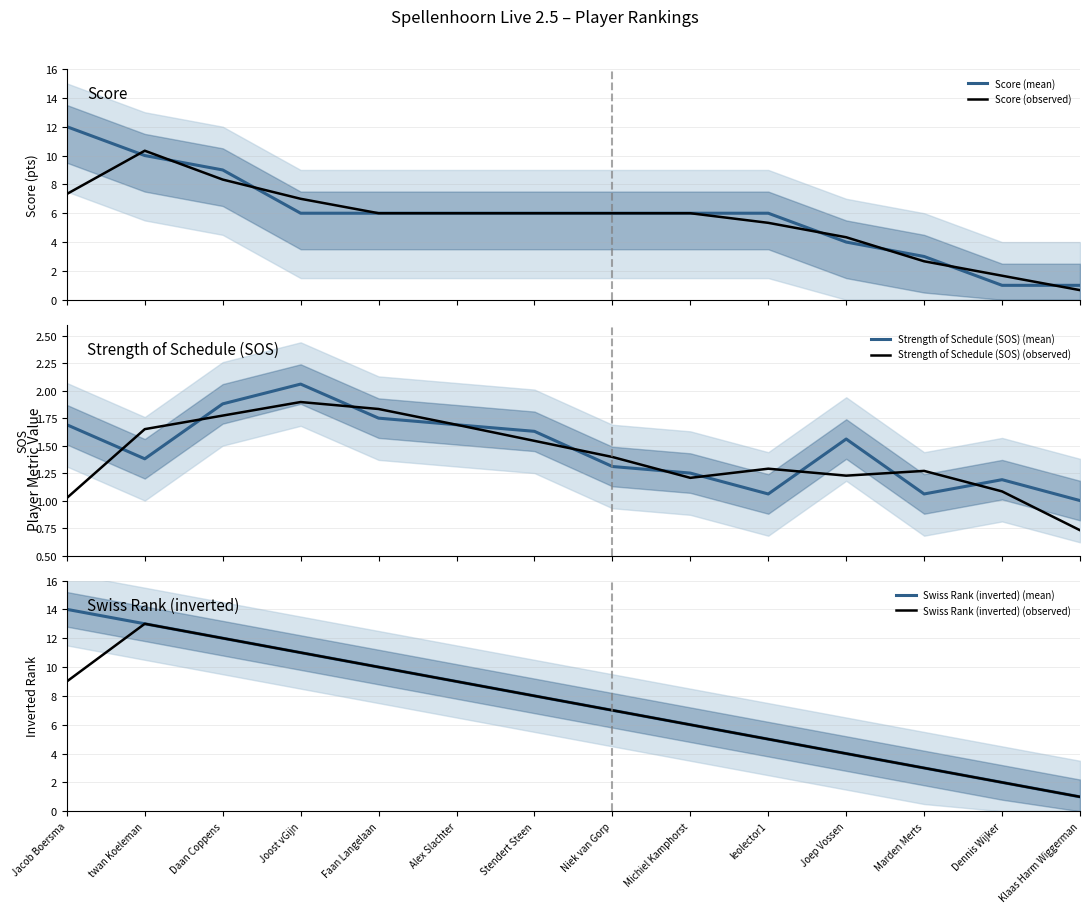

What is the lowest value of the Swiss Rank (inverted) (observed) series?

1.0